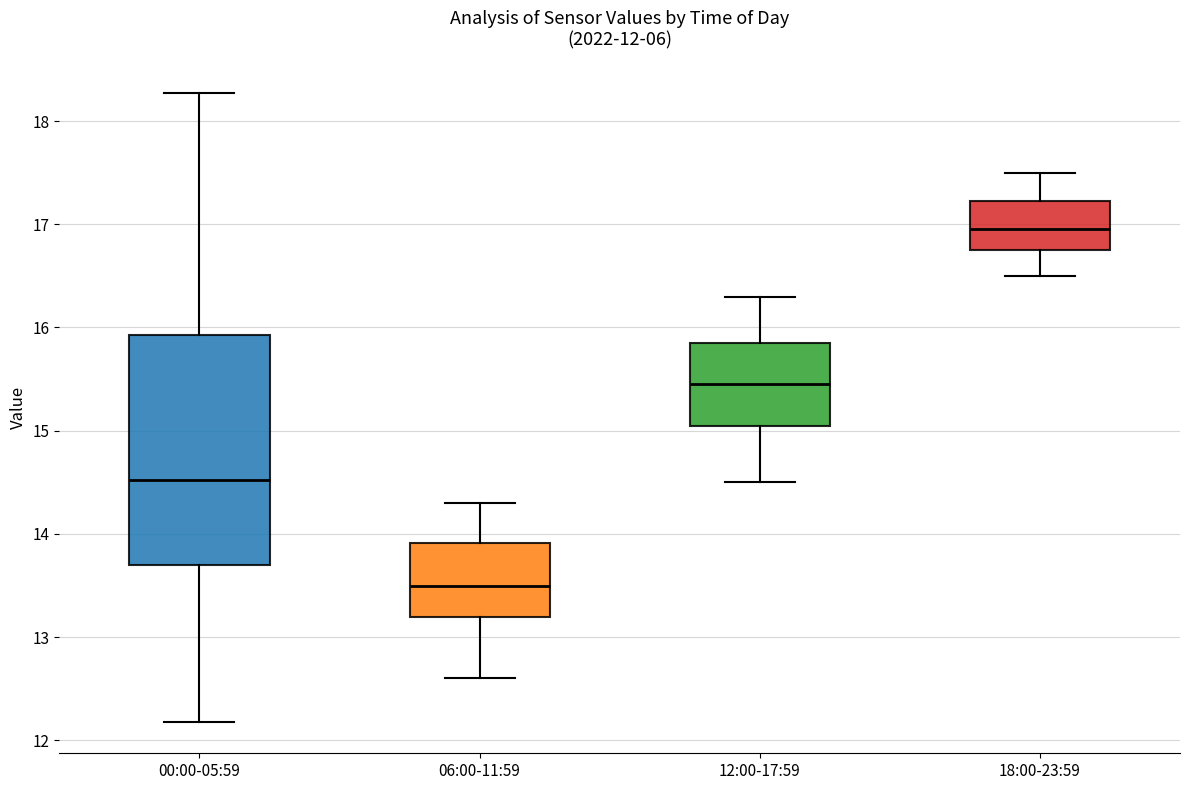

Which box has the highest median line?

18:00-23:59